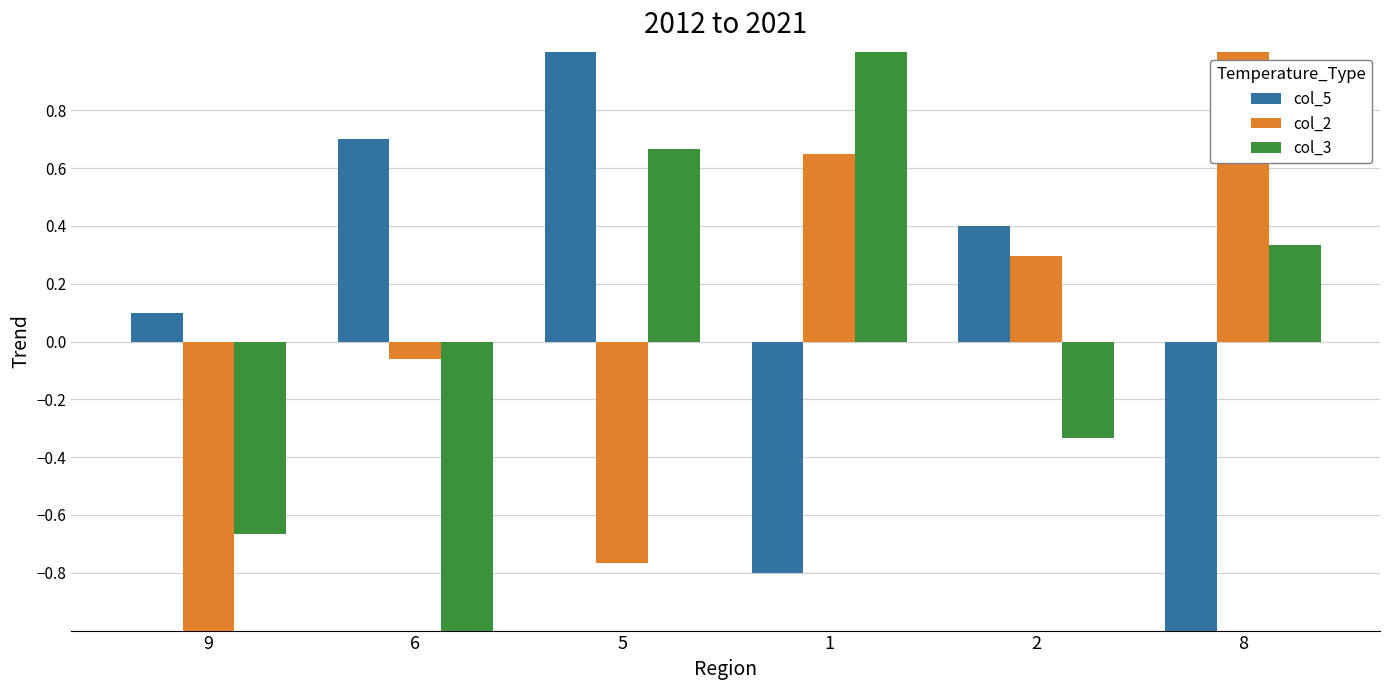

What is the highest value of the col_2 series?

1.0